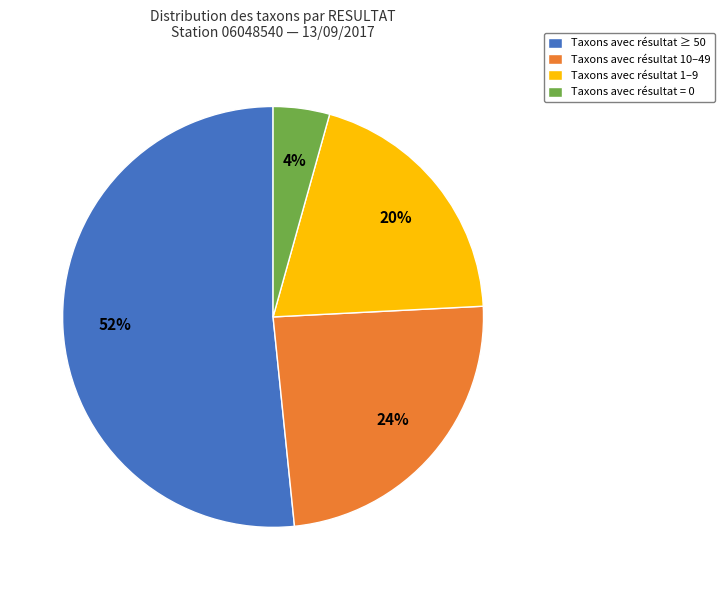

Rank the categories by value from highest to lowest.

Taxons avec résultat ≥ 50, Taxons avec résultat 10–49, Taxons avec résultat 1–9, Taxons avec résultat = 0